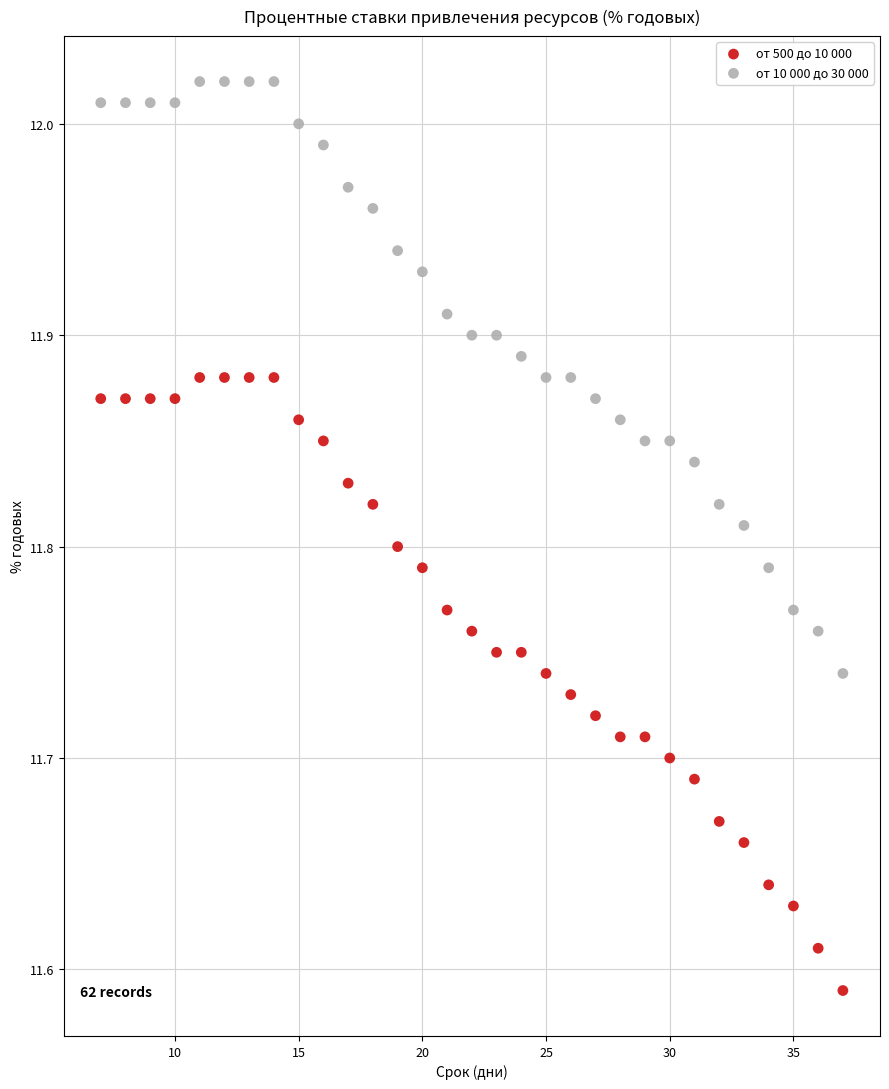

Across all data points, what is the range of Y values (max minus min)?

0.4